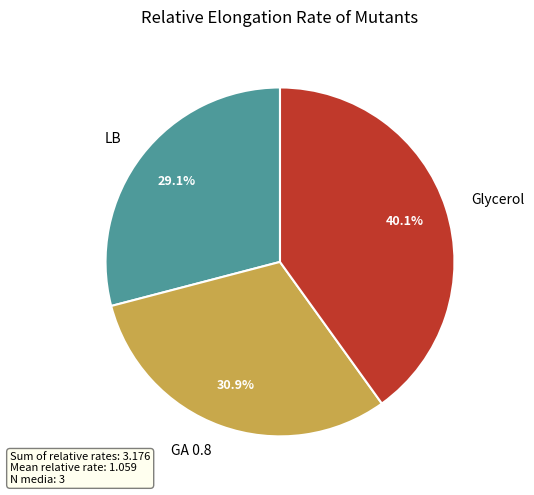

Is it true that GA 0.8 is 44% of the pie?

False